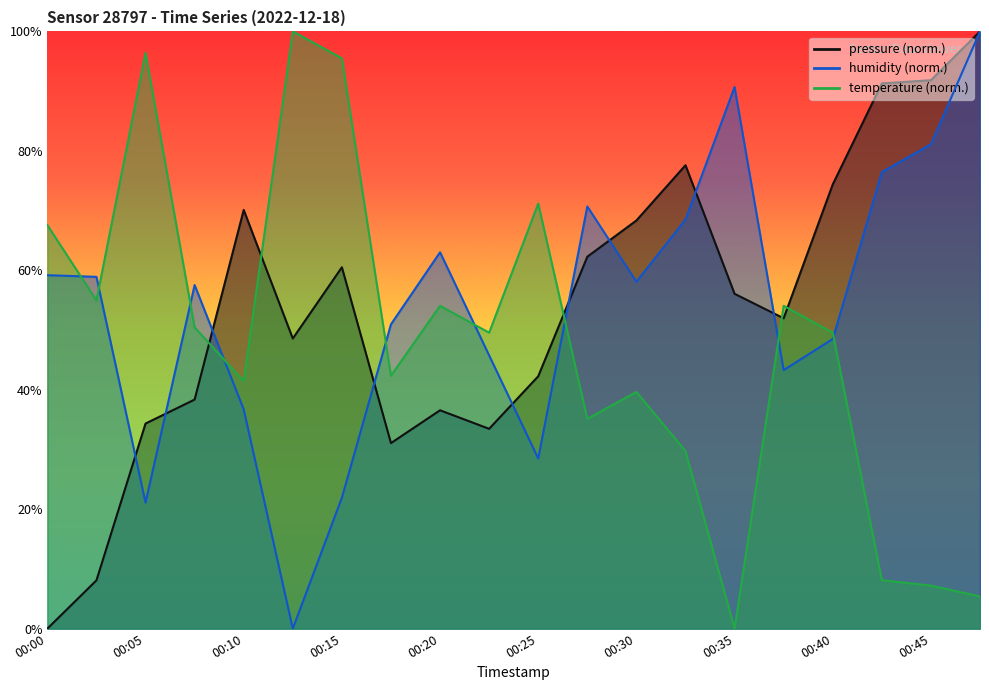

Is the value of humidity at 00:43 greater than the value of temperature at 00:03?

Yes